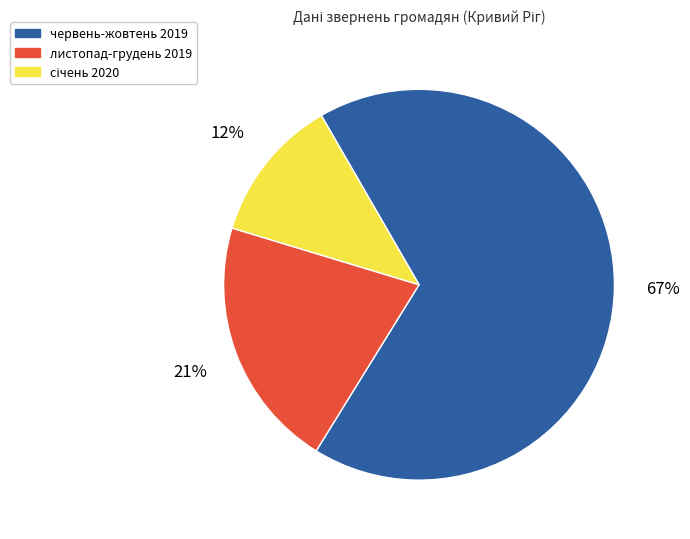

The червень-жовтень 2019 slice represents 67% of the pie. True or false?

True